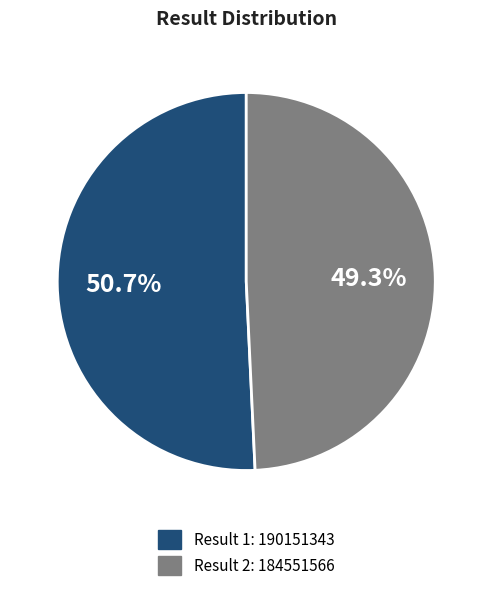

How many slices are in this pie chart?

2